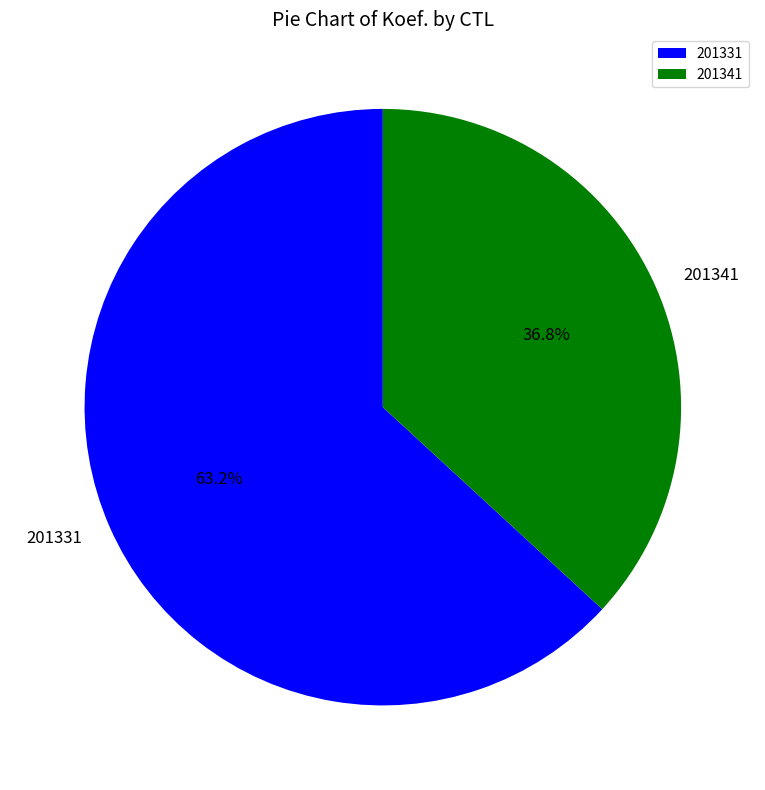

The 201341 slice represents 29% of the pie. True or false?

False